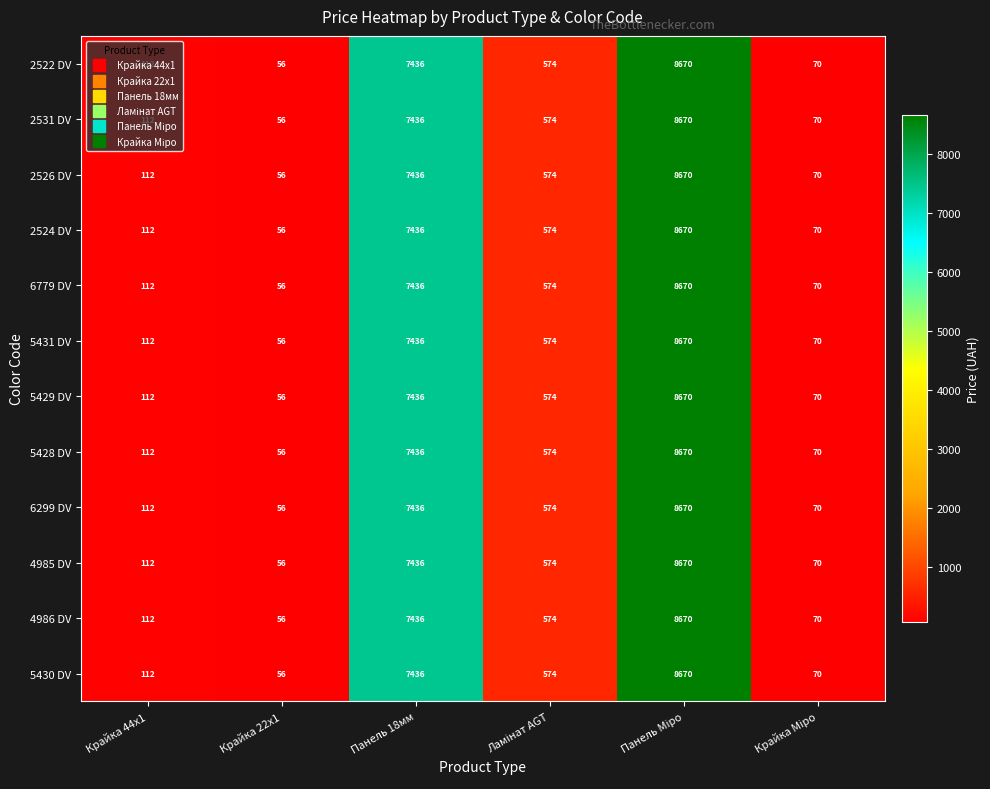

True or false: 5431 DV has a value of 177 at Крайка 44x1.

False